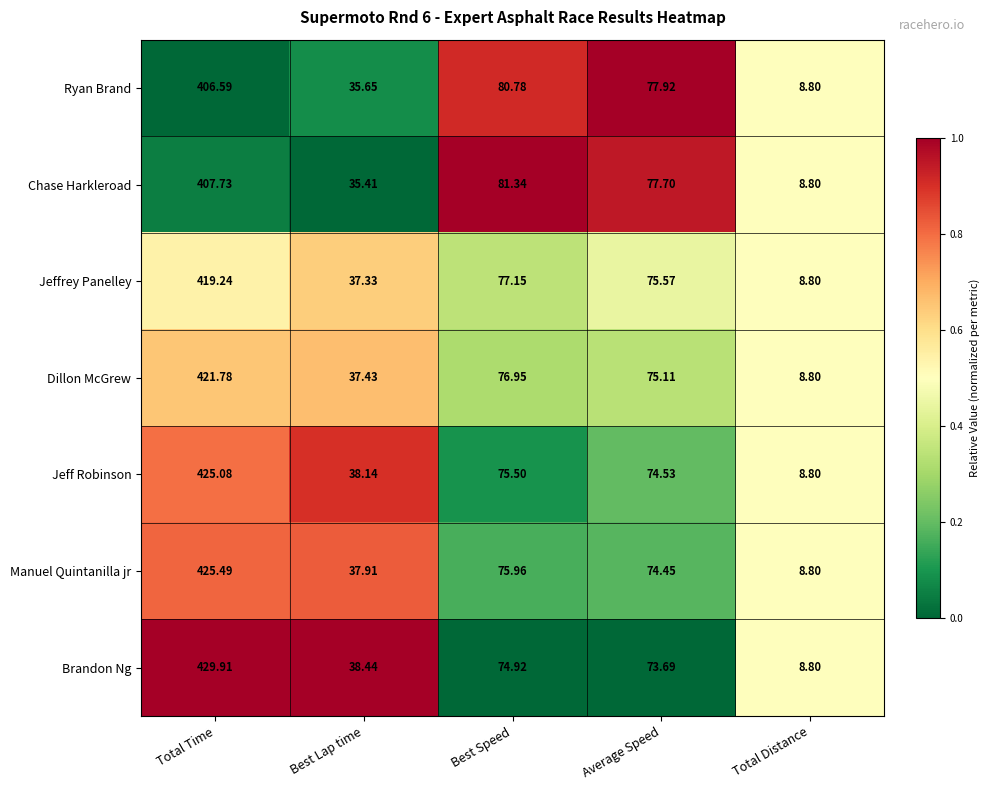

Where is Jeffrey Panelley nearest to the value 214?

Best Speed